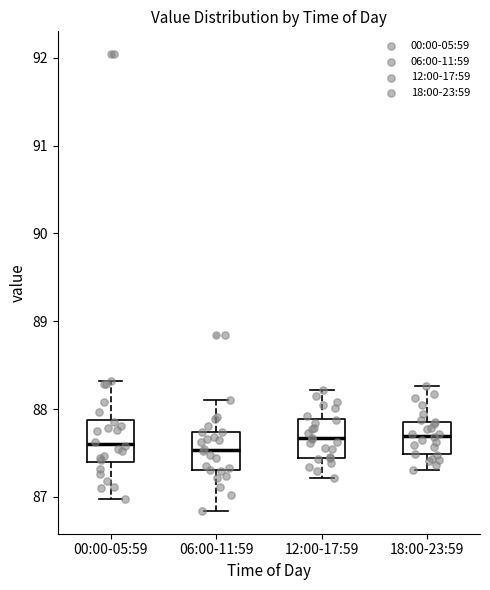

Reading left to right, transcribe this box plot: for each box, give where its median line is, the range the box spans, and where its two whiskers end, as read against the y-axis. The values are not printed on the chart, so give them approximately, as read against the axis.

00:00-05:59: median 87.6, box 87.4 to 87.9, whiskers 87.0 to 88.3
06:00-11:59: median 87.5, box 87.3 to 87.7, whiskers 86.8 to 88.1
12:00-17:59: median 87.7, box 87.4 to 87.9, whiskers 87.2 to 88.2
18:00-23:59: median 87.7, box 87.5 to 87.9, whiskers 87.3 to 88.3